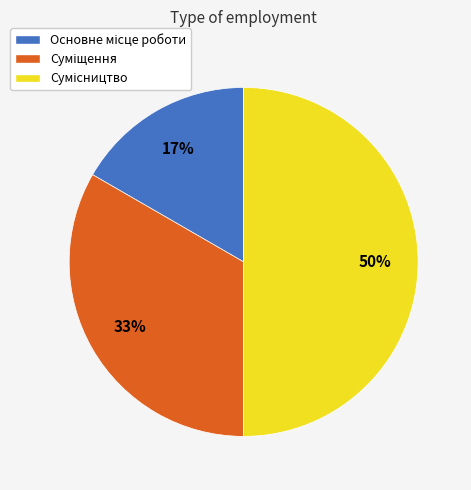

To the nearest percent, what is the average slice percentage?

33%